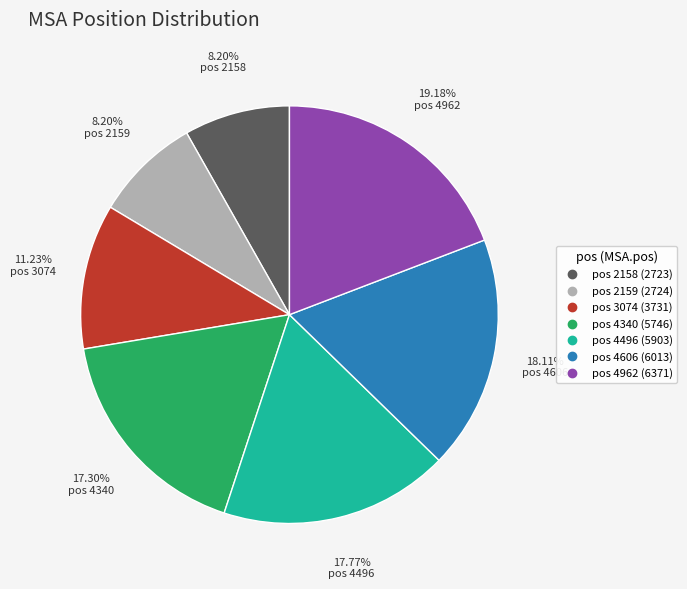

Is there a majority slice in this chart?

No